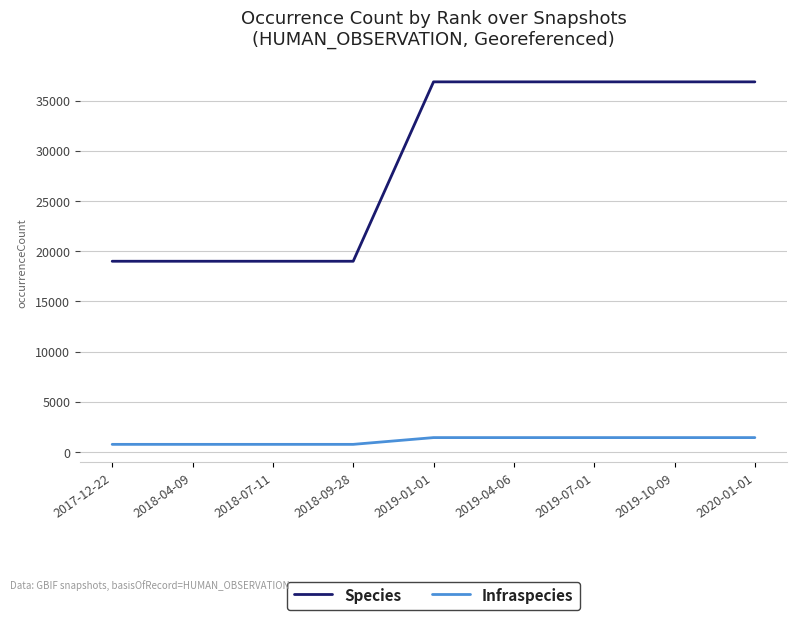

What is the average value of the Species series?

28933